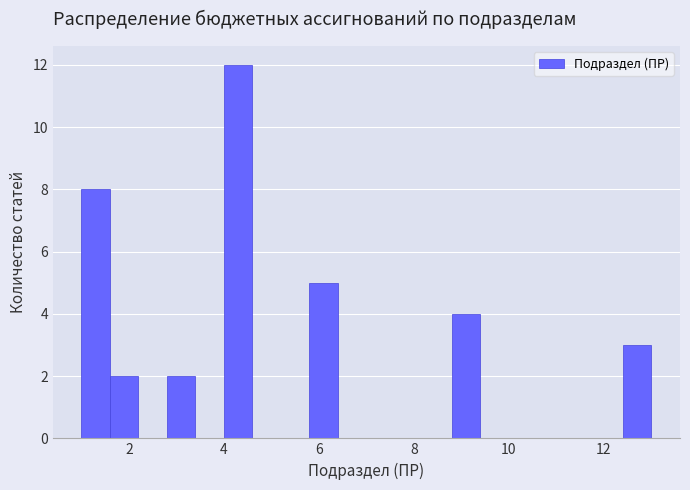

Read against the x-axis, roughly where is the centre of the tallest bar?

4.4